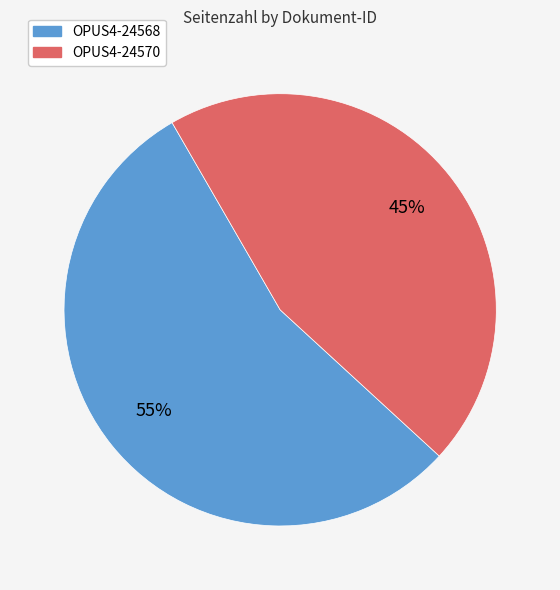

To the nearest percent, what percentage of the pie is OPUS4-24568?

55%